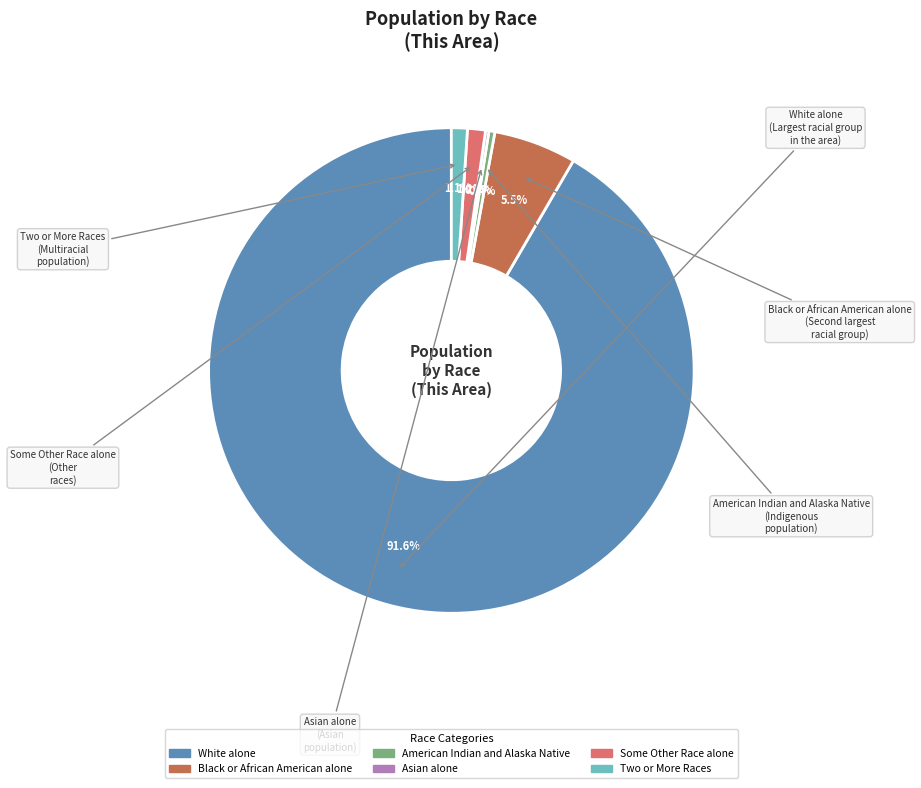

Is there a majority slice in this chart?

Yes